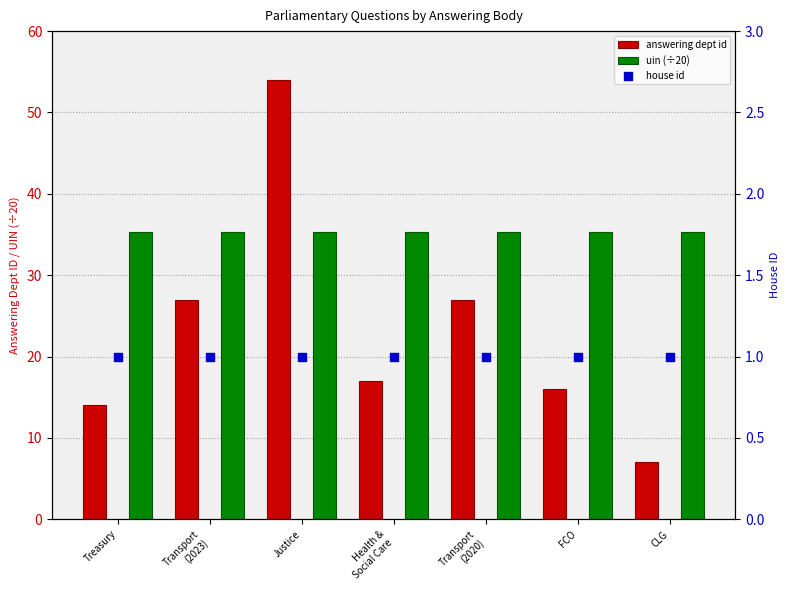

At how many categories does at least one series exceed 21?

7